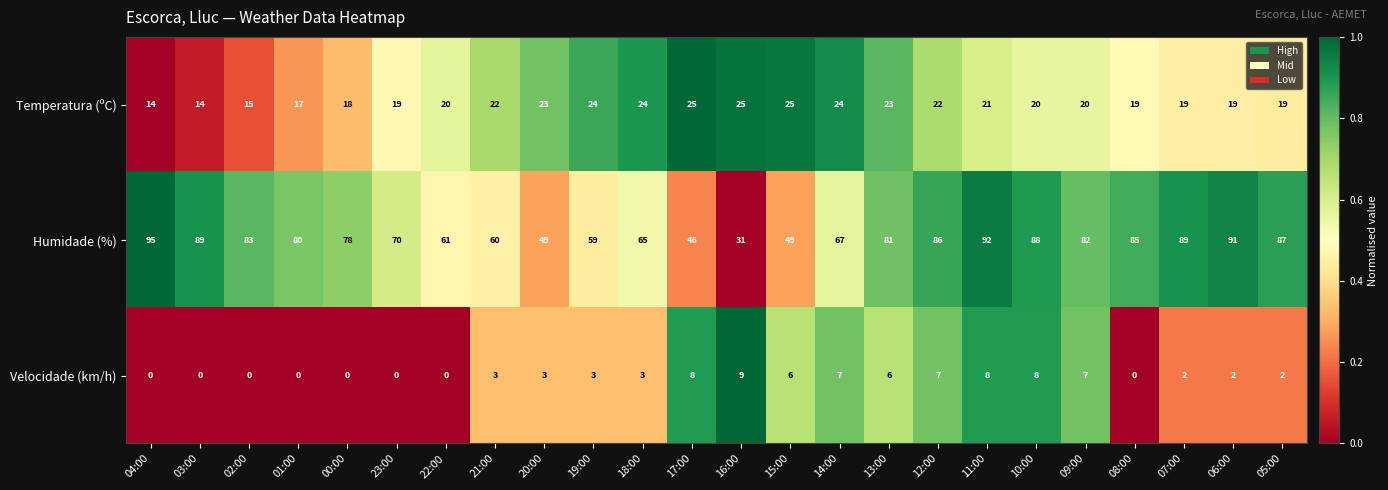

Rank the series at 14:00 from highest to lowest value.

Humidade (%), Temperatura (ºC), Velocidade (km/h)